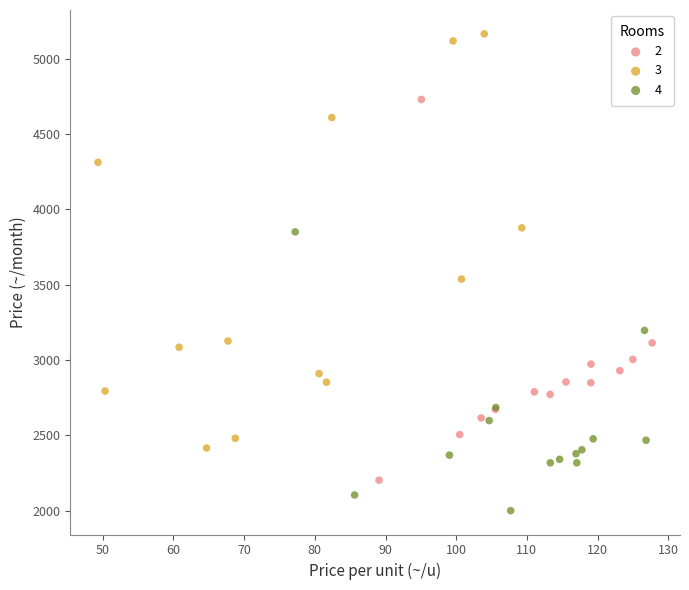

Which series reaches the maximum Y coordinate?

3